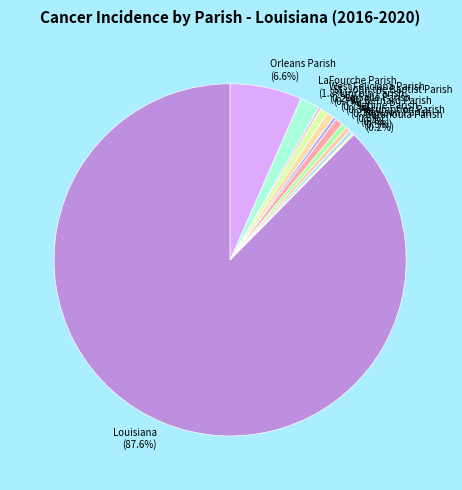

What is the largest slice in the pie chart?

Louisiana